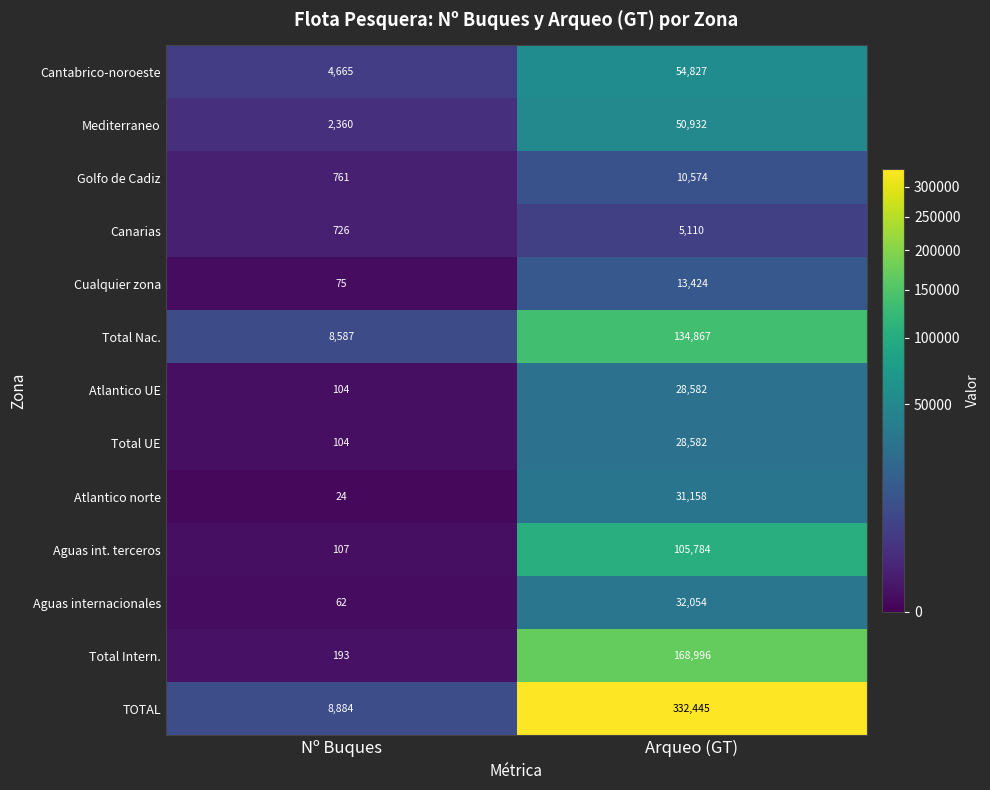

Read the Total Intern. value at Arqueo (GT), to the nearest 10.

169000